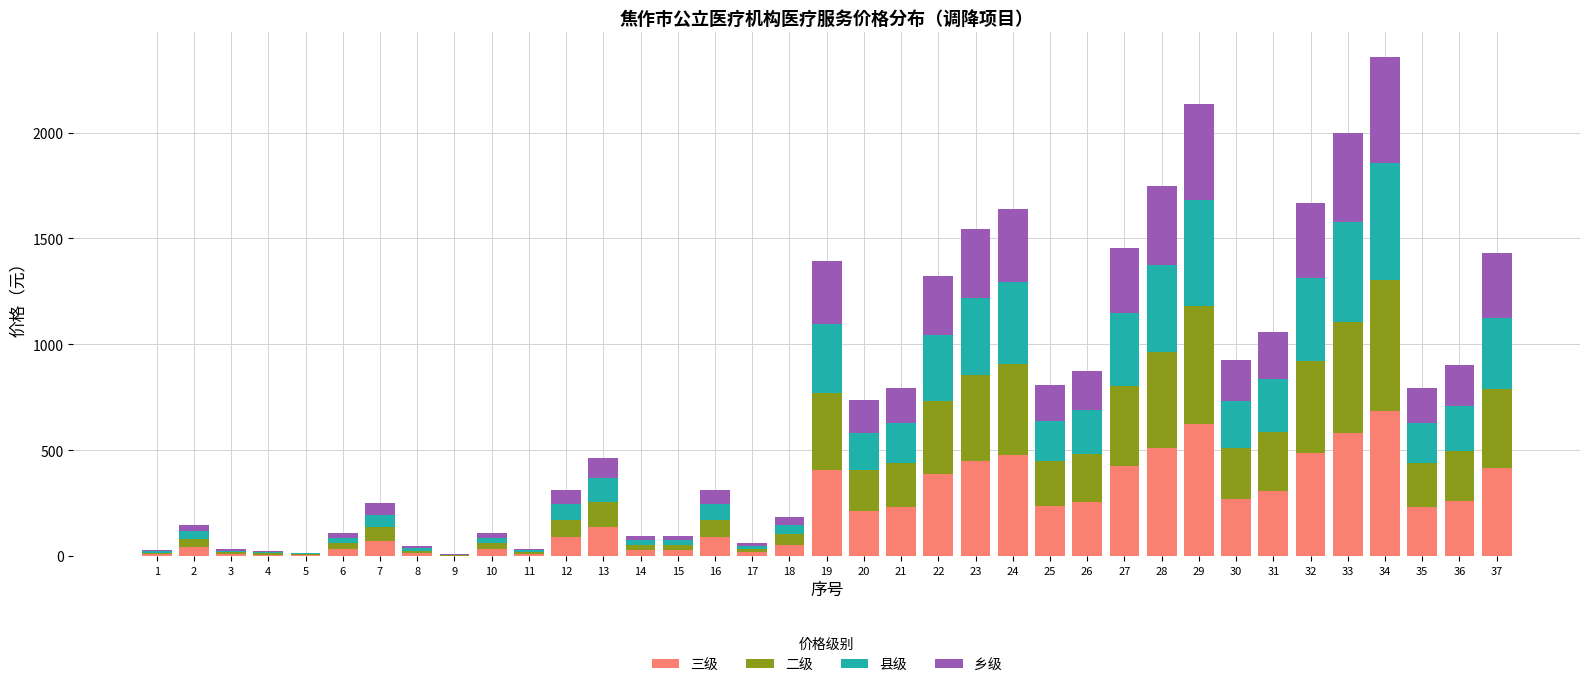

What is the highest value of the 三级 series?

685.0